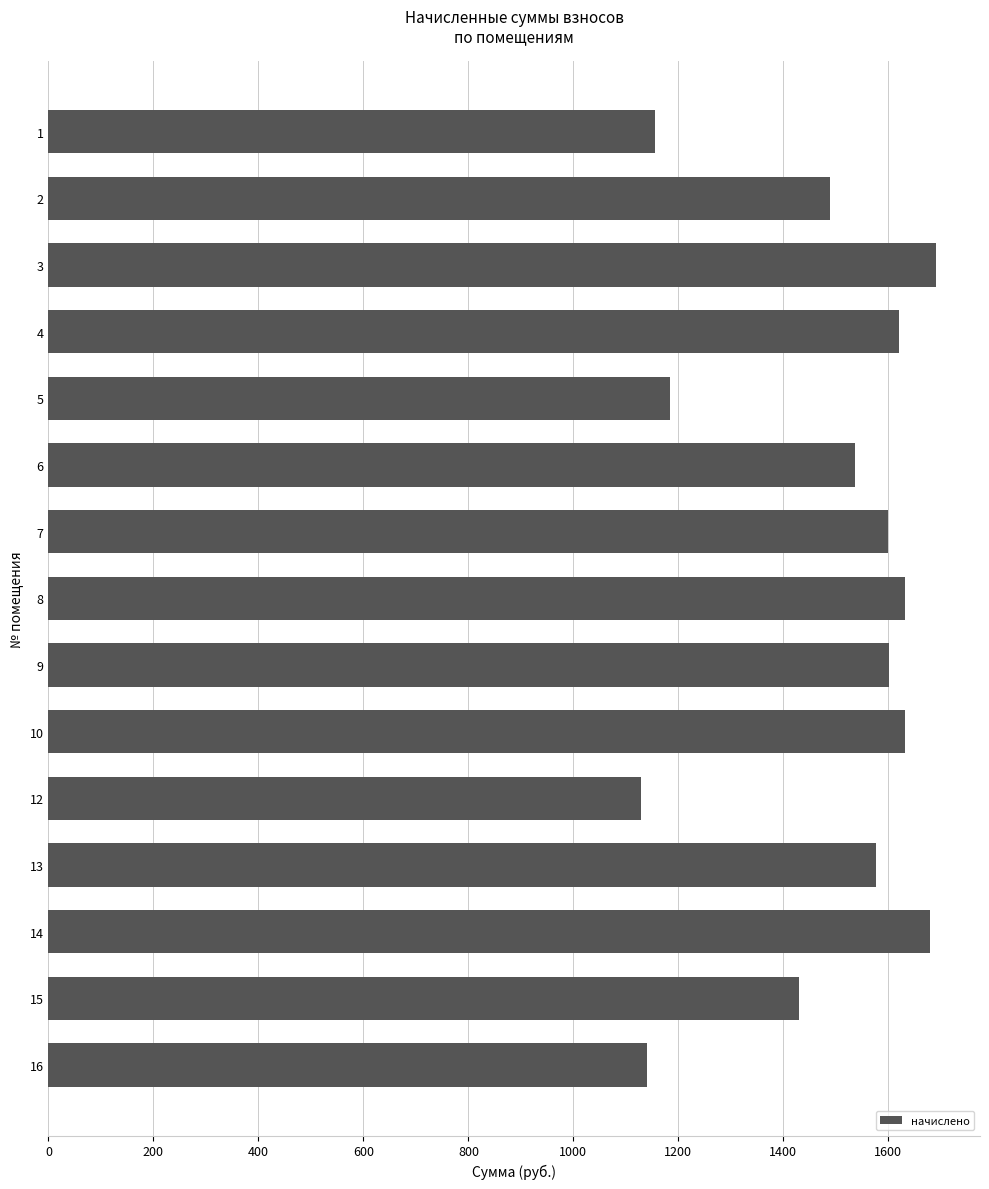

How many distinct data groups are displayed?

1